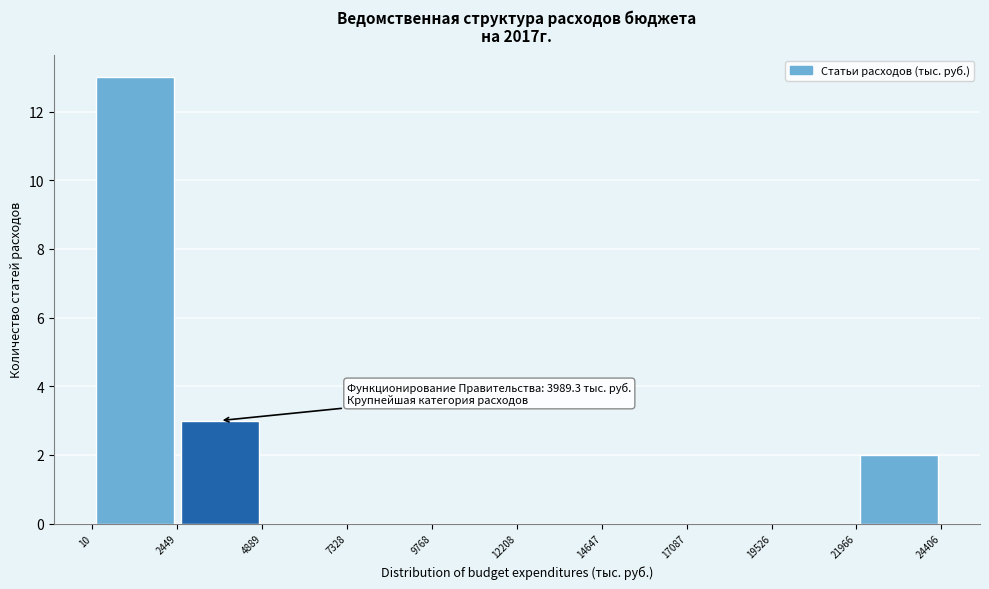

Which range on the x-axis has the tallest bar?

10 to 2449